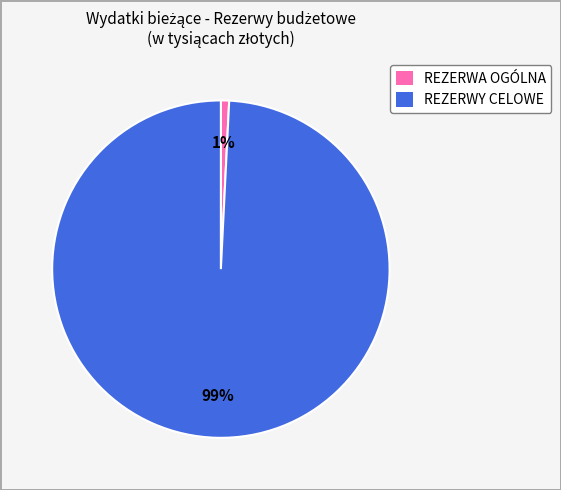

What is the largest slice in the pie chart?

REZERWY CELOWE